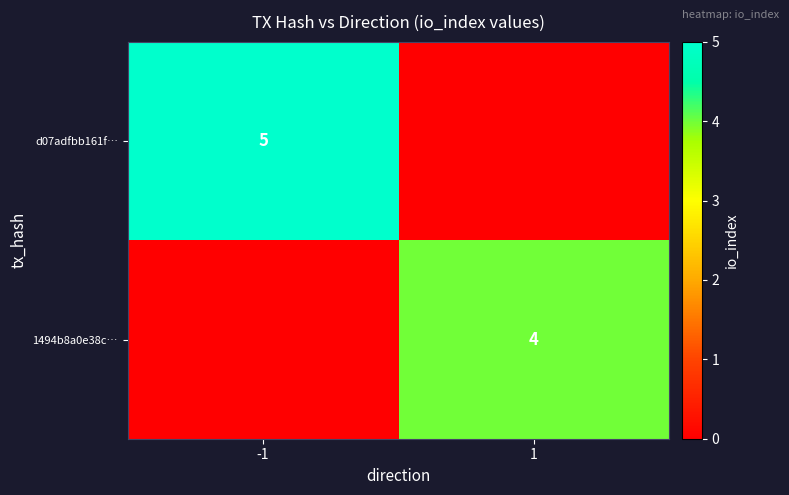

Count the number of data series in this chart.

2